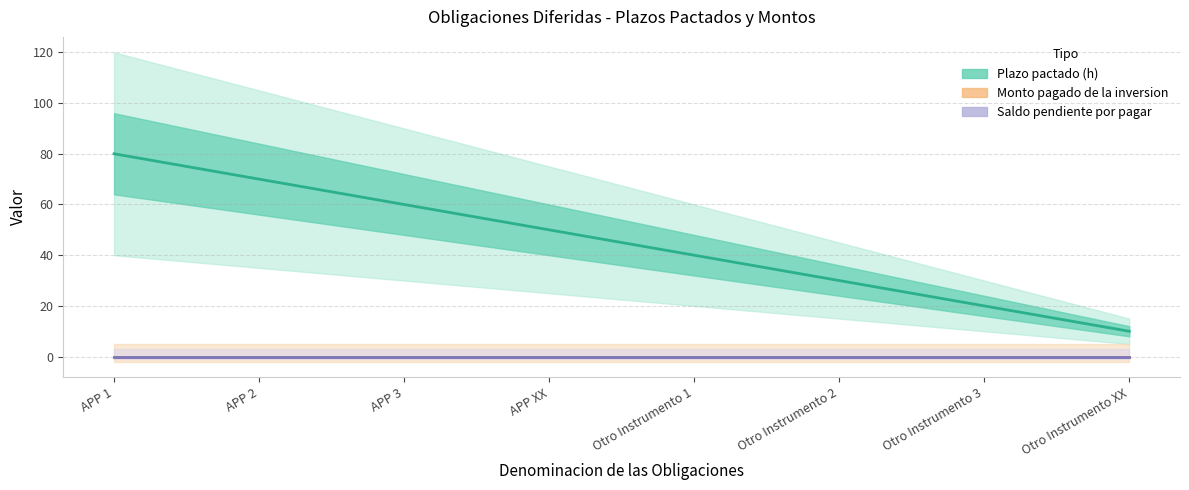

How many values in the Plazo pactado (h) series are below 50?

4